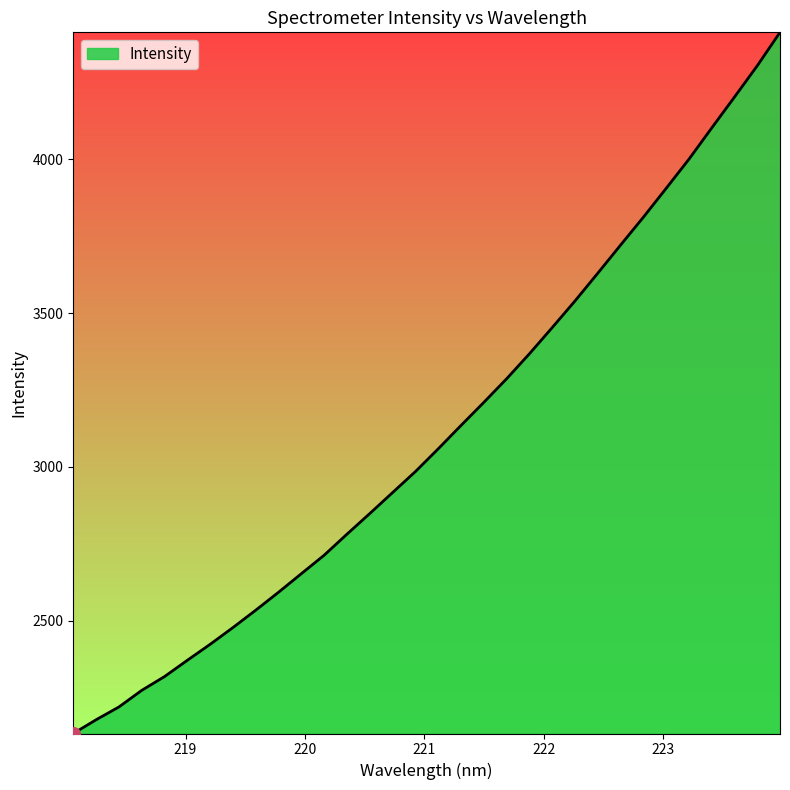

What is the difference between the second highest and second lowest values?

2126.9